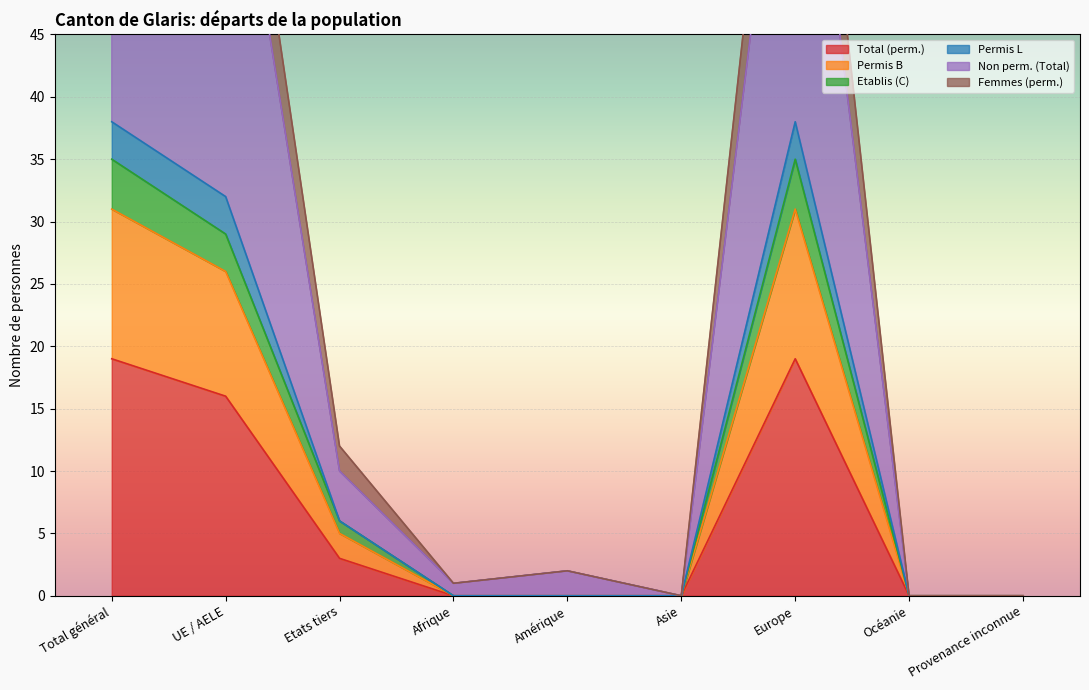

At Provenance inconnue, list the series in order from smallest to largest.

Total (perm.), Permis B, Etablis (C), Permis L, Non perm. (Total), Femmes (perm.)